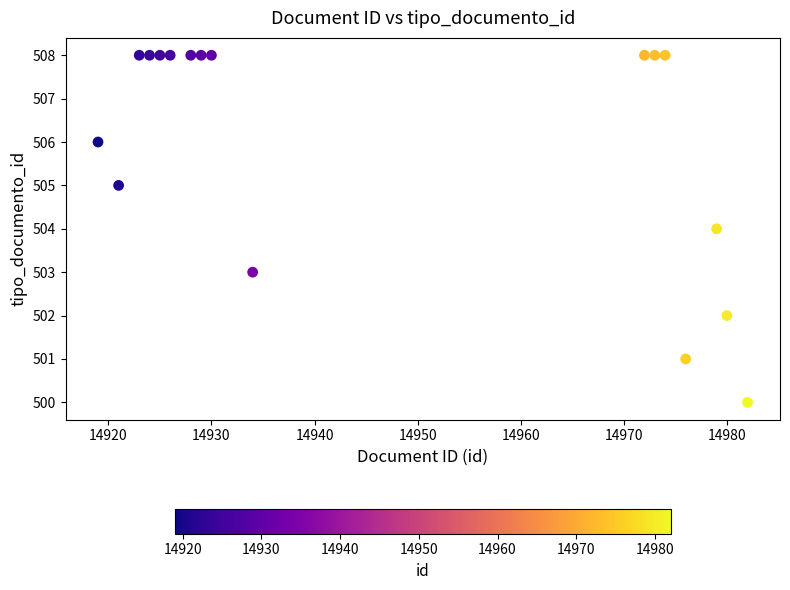

What is the range of Y values (max minus min)?

8